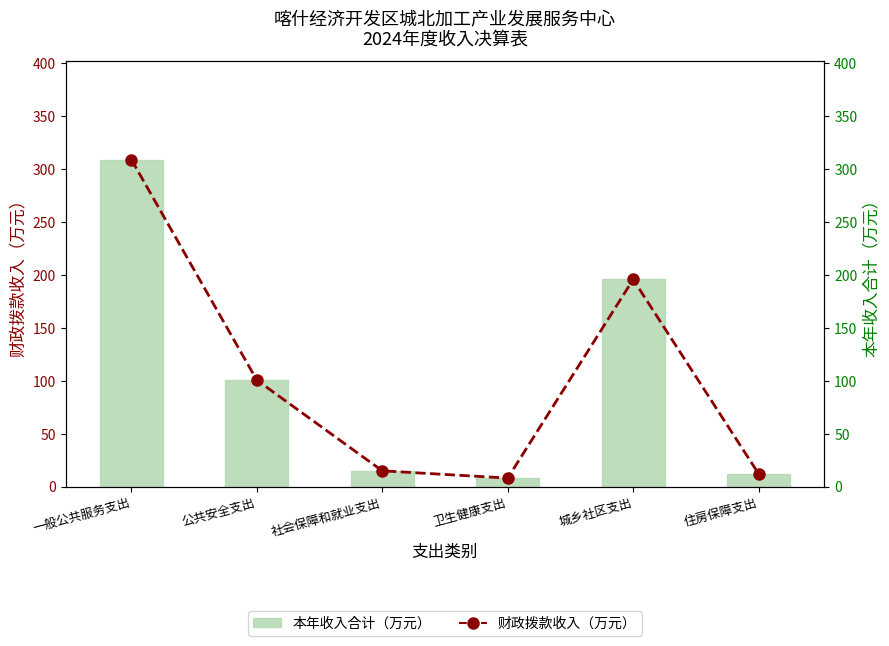

What is the maximum value shown in the chart?

309.2